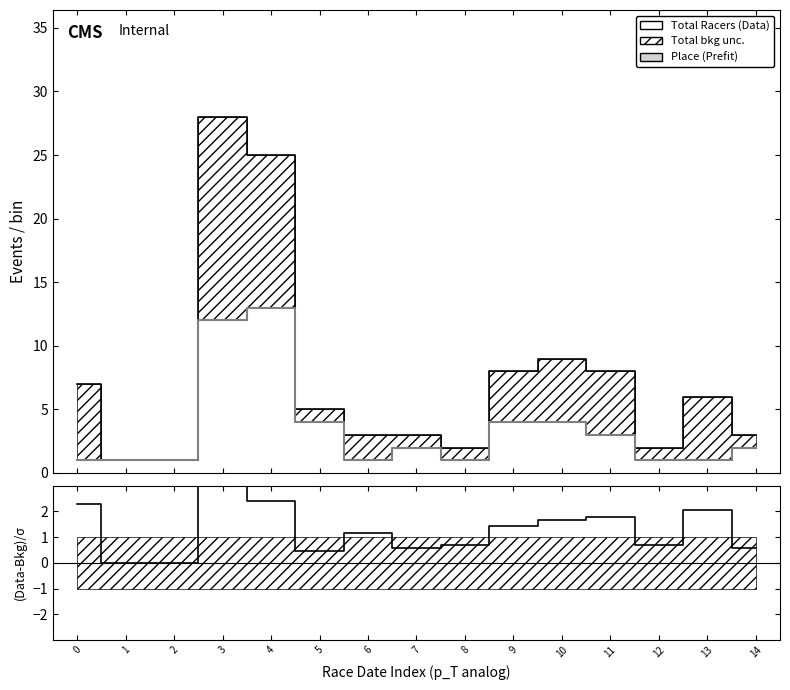

True or false: Total Racers has more than 0 interior local peaks.

True